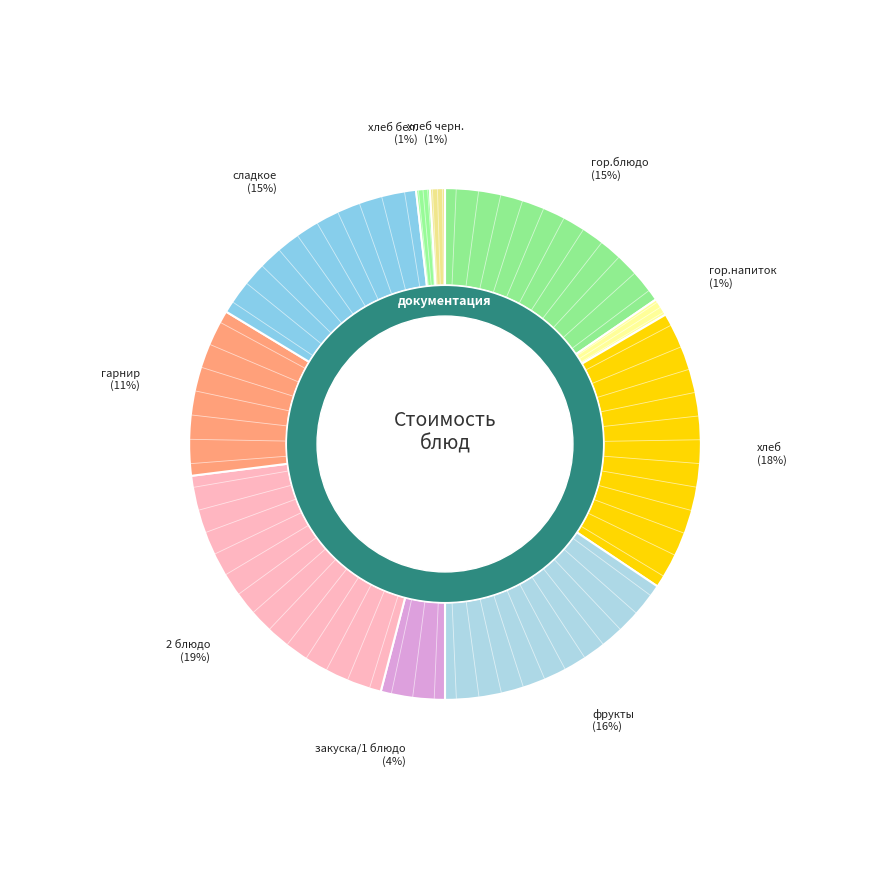

What is the change in value from гор.напиток to закуска/1 блюдо?

+5.5